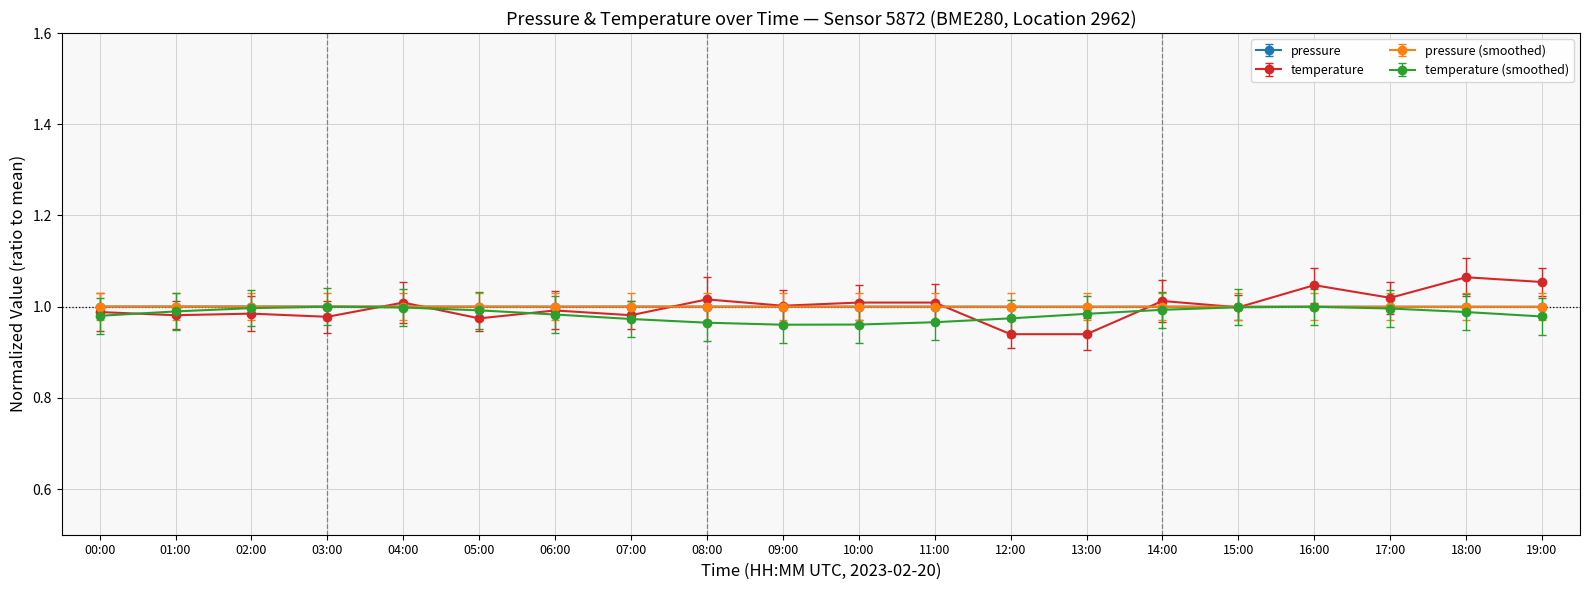

What is the total value across all series at 12:00?

3.9